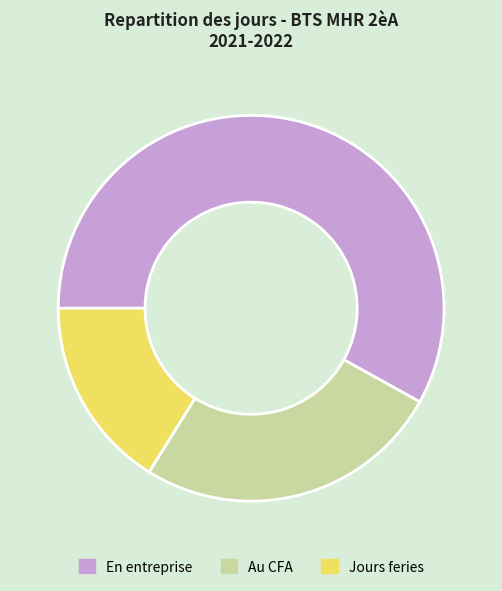

Which category accounts for the majority?

En entreprise